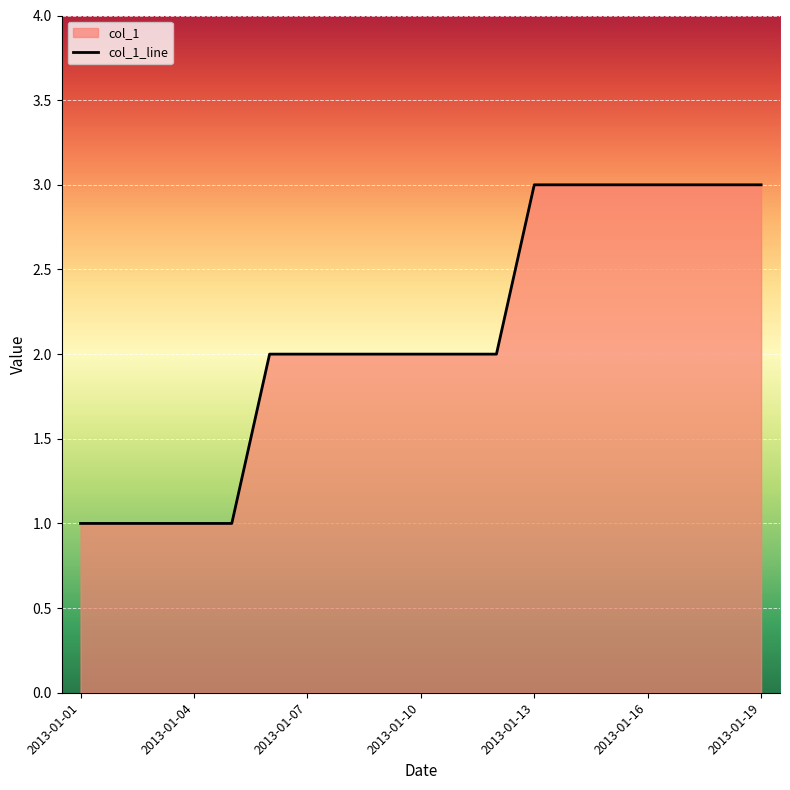

What is the maximum value shown in the chart?

3